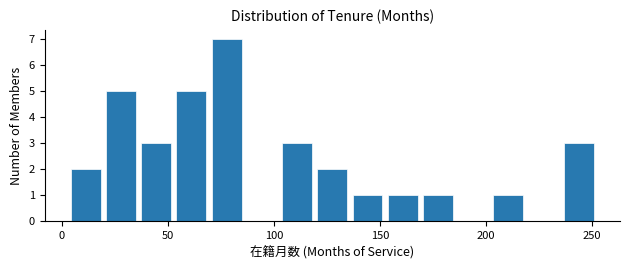

Around what value on the x-axis is the tallest bar? Give the approximate position of its centre, as read against the axis.

80